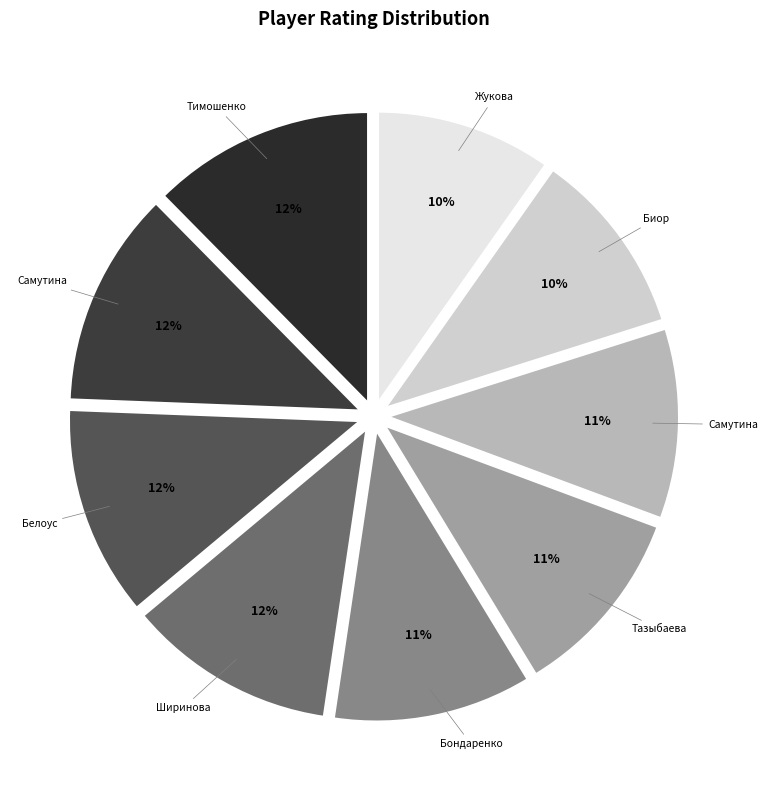

Count the number of slices in the pie.

9